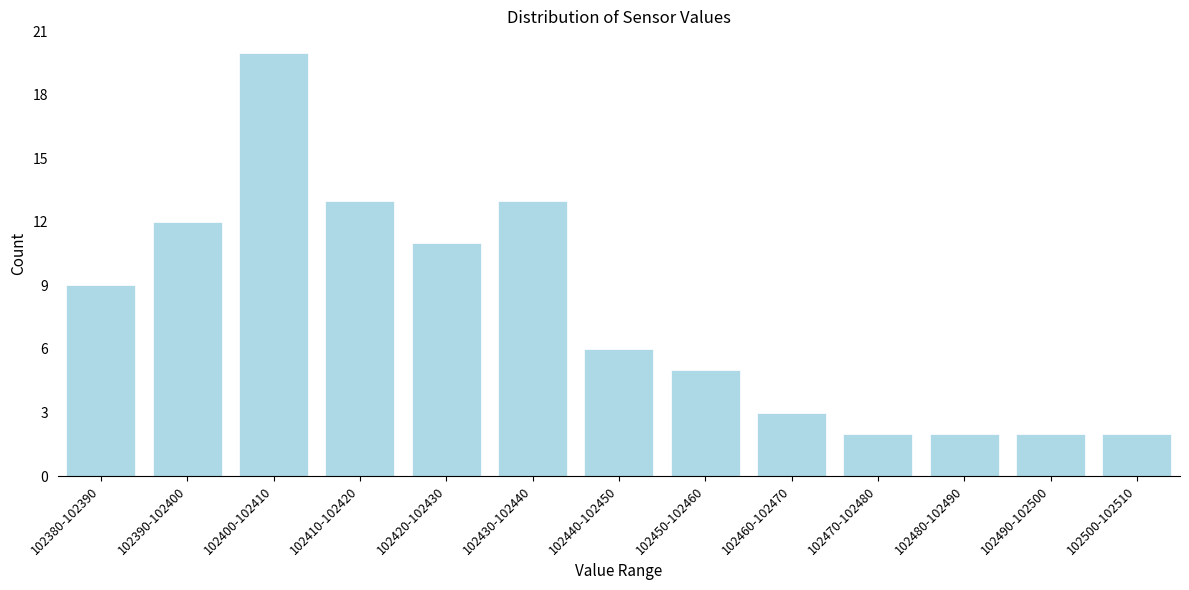

Reading left to right, list all the values displayed in this chart.

9	12	20	13	11	13	6	5	3	2	2	2	2